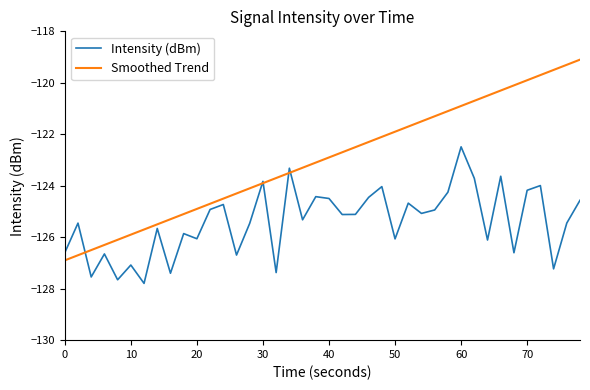

Which series has the largest range (max minus min)?

Smoothed Trend